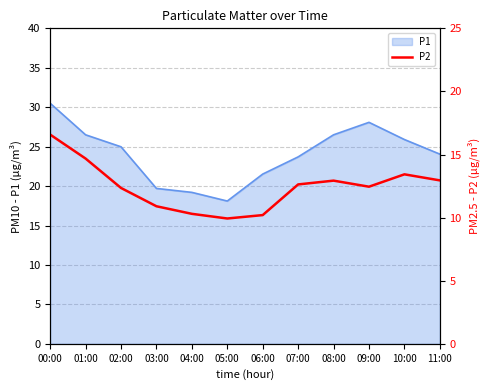

Which category has the highest value in the P1 series?

00:00